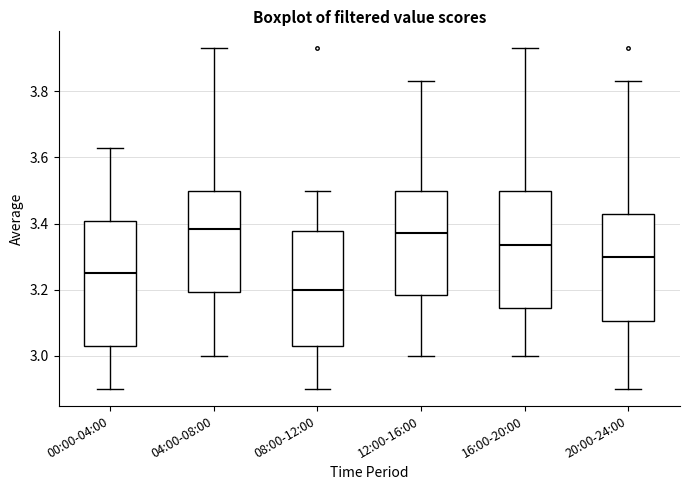

Which box has the lowest median line?

08:00-12:00